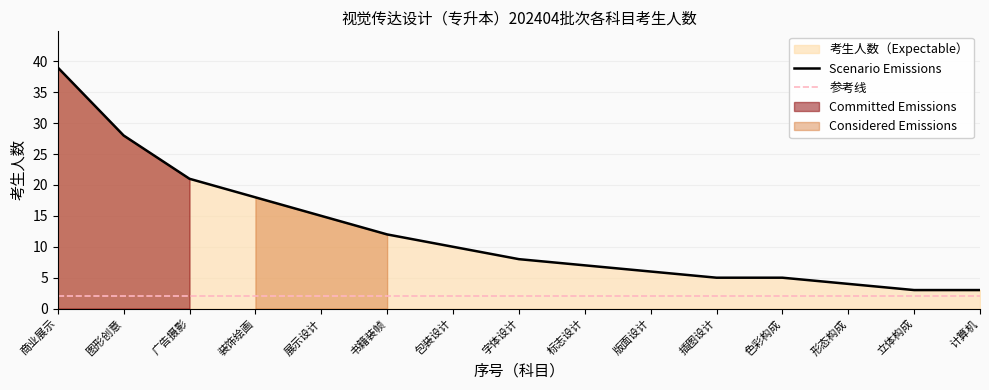

True or false: 商业展示 has more than 0 points higher than both neighbors.

True